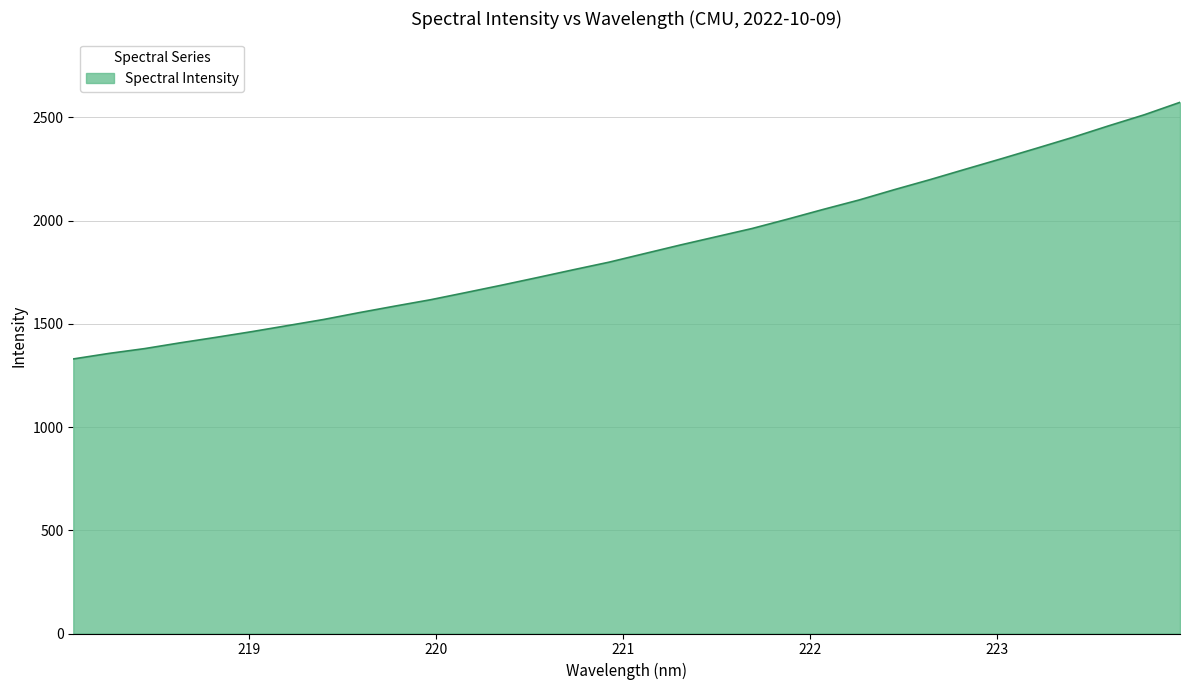

What is the greatest value displayed?

2573.2